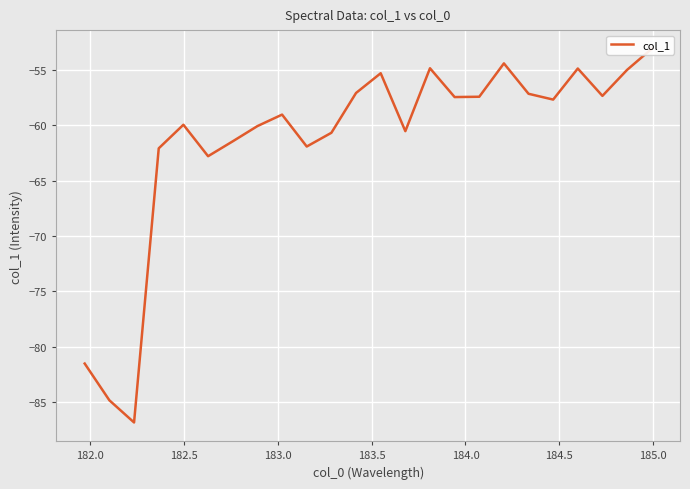

True or false: there are more than 2 points higher than both neighbors.

True